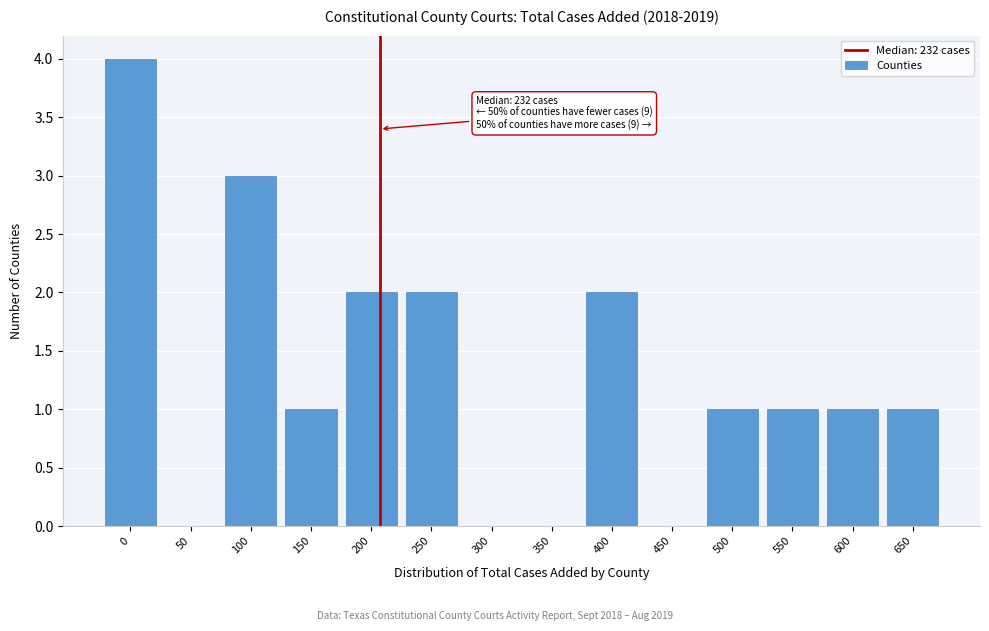

Reading left to right, transcribe all the data shown in this chart.

0=4	50=0	100=3	150=1	200=2	250=2	300=0	350=0	400=2	450=0	500=1	550=1	600=1	650=1